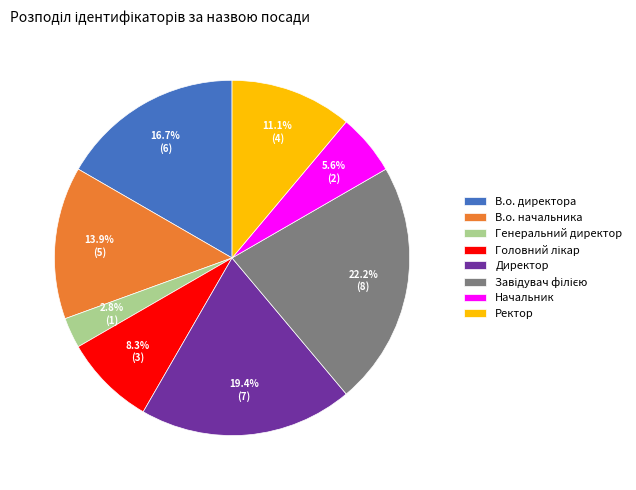

How much of the chart is everything except Директор?

80.6%